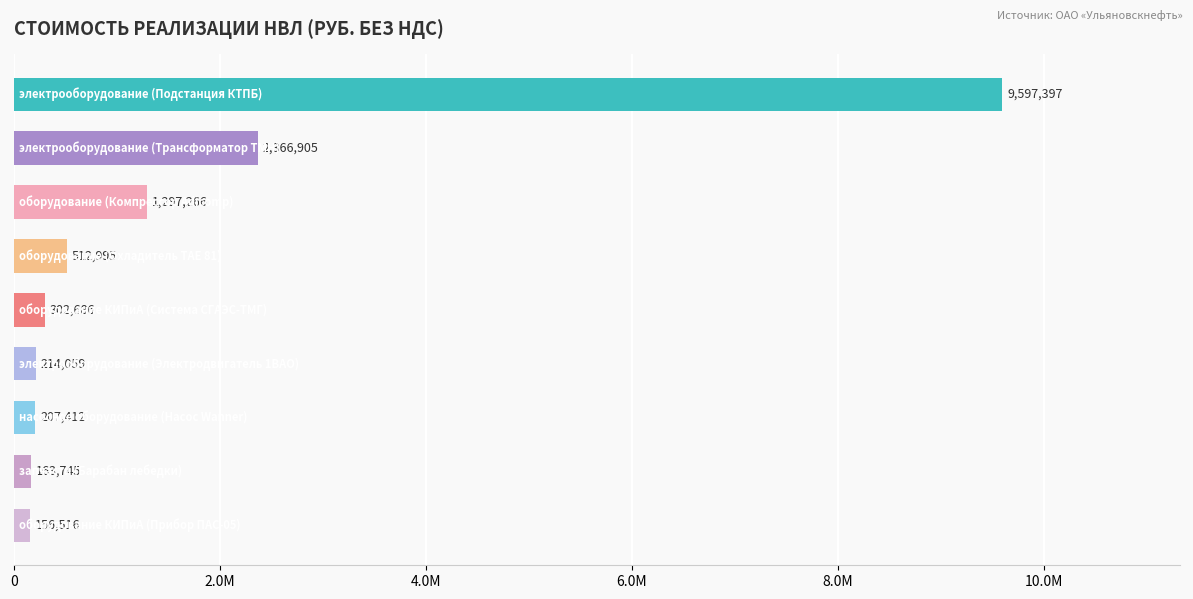

Are the bars horizontal?

Yes